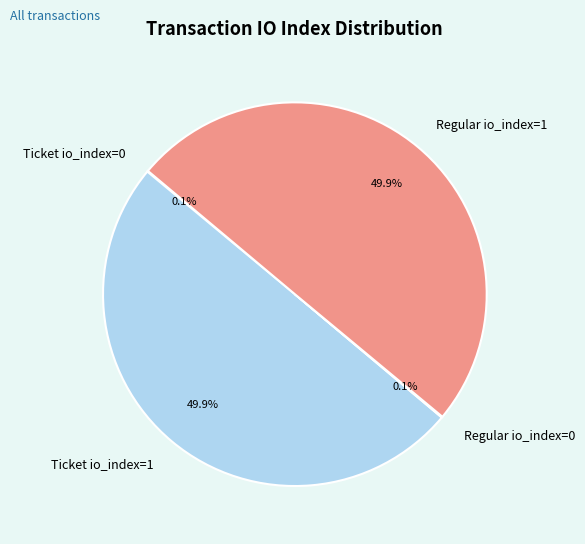

What portion of the pie excludes Ticket io_index=1?

50.0%